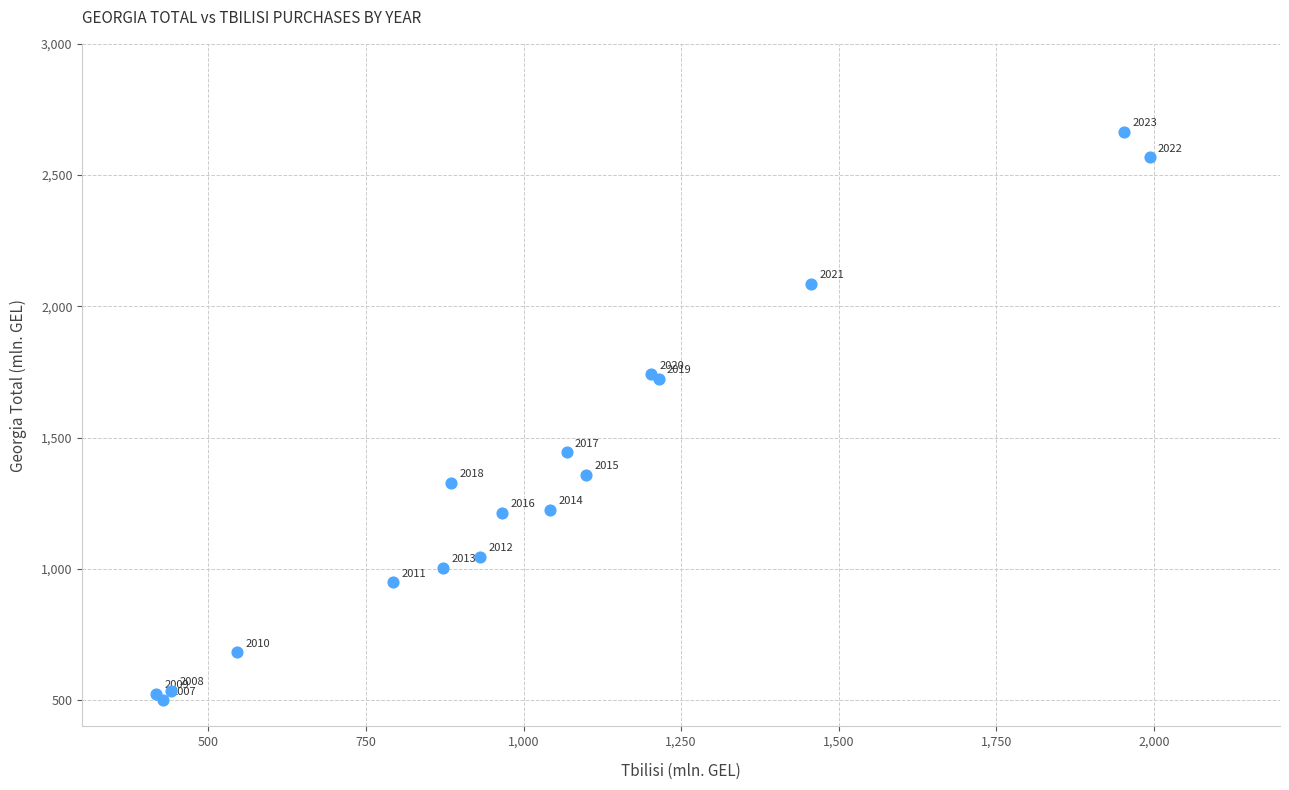

What Y value in the scatter plot is closest to 1582?

1444.6